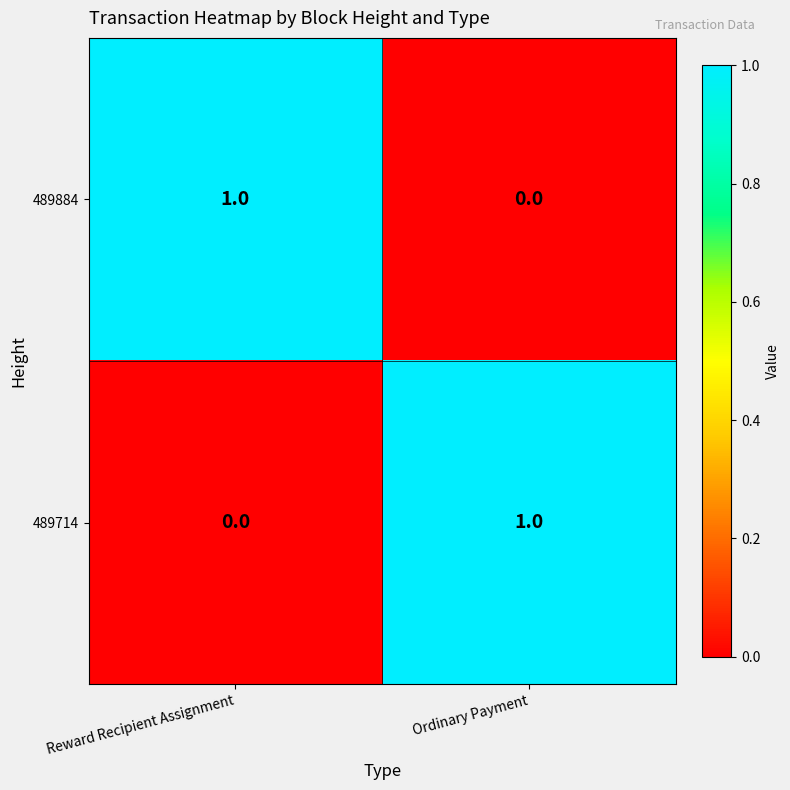

At Ordinary Payment, list the series in order from smallest to largest.

489884, 489714